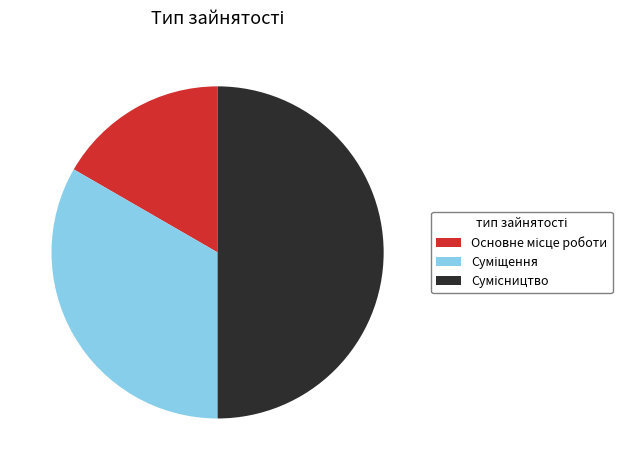

What is the change in value from Суміщення to Сумісництво?

+1